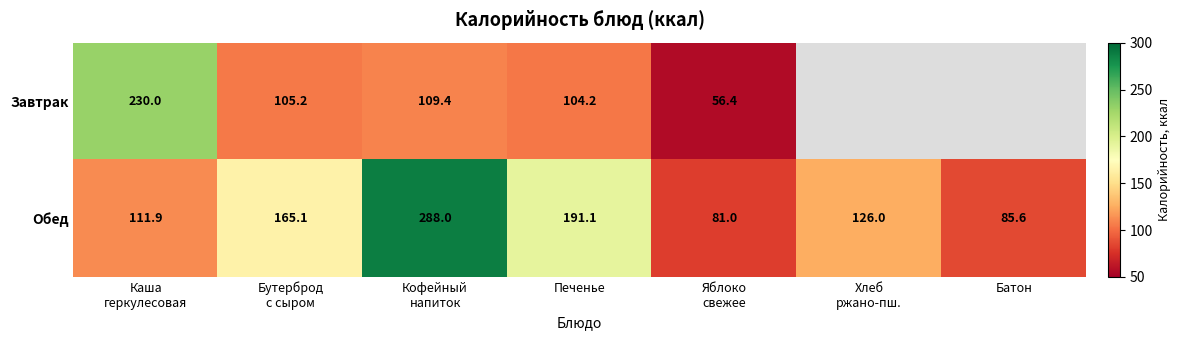

Between Каша
геркулесовая and Кофейный
напиток, which is larger?

Каша
геркулесовая